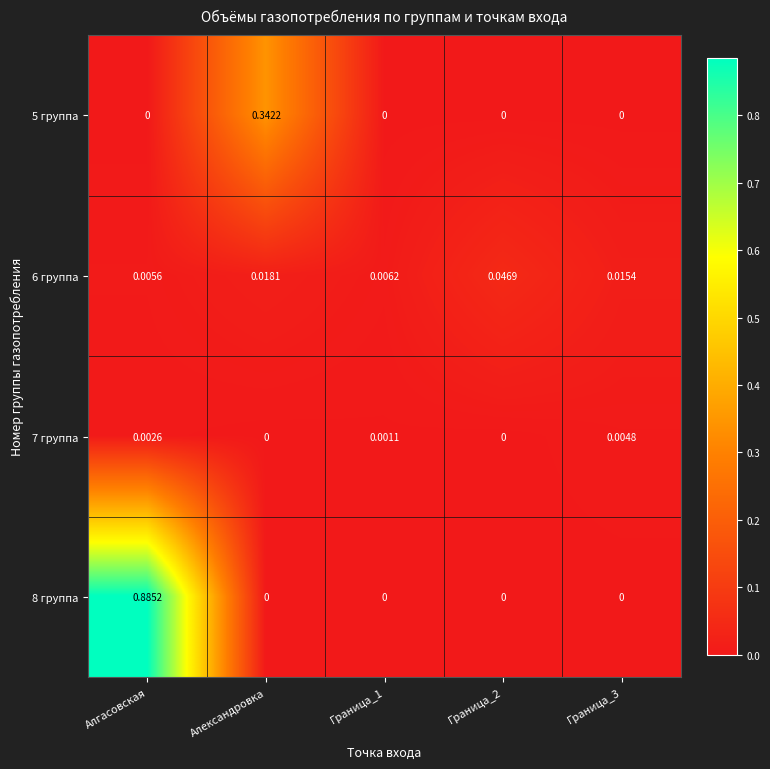

Which series has the largest range (max minus min)?

8 группа